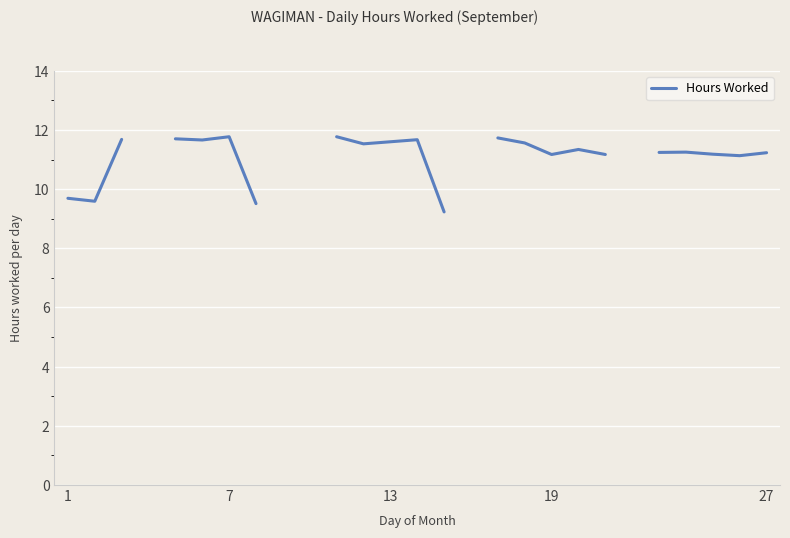

What is the smallest value displayed?

9.2